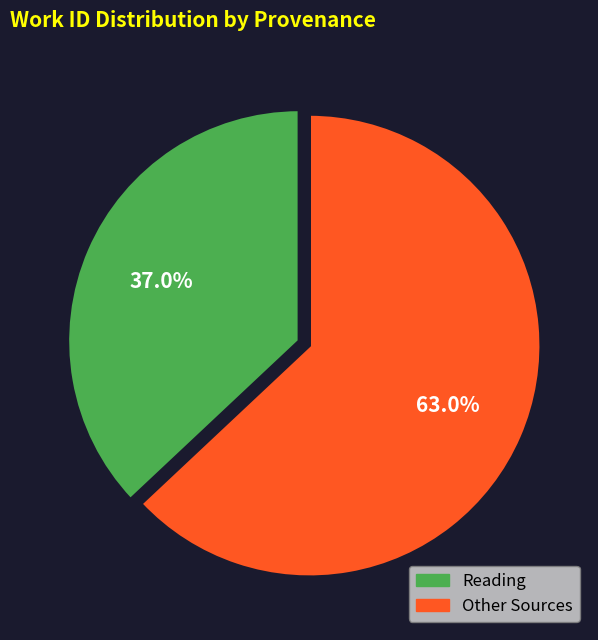

Does any single category account for the majority?

Yes